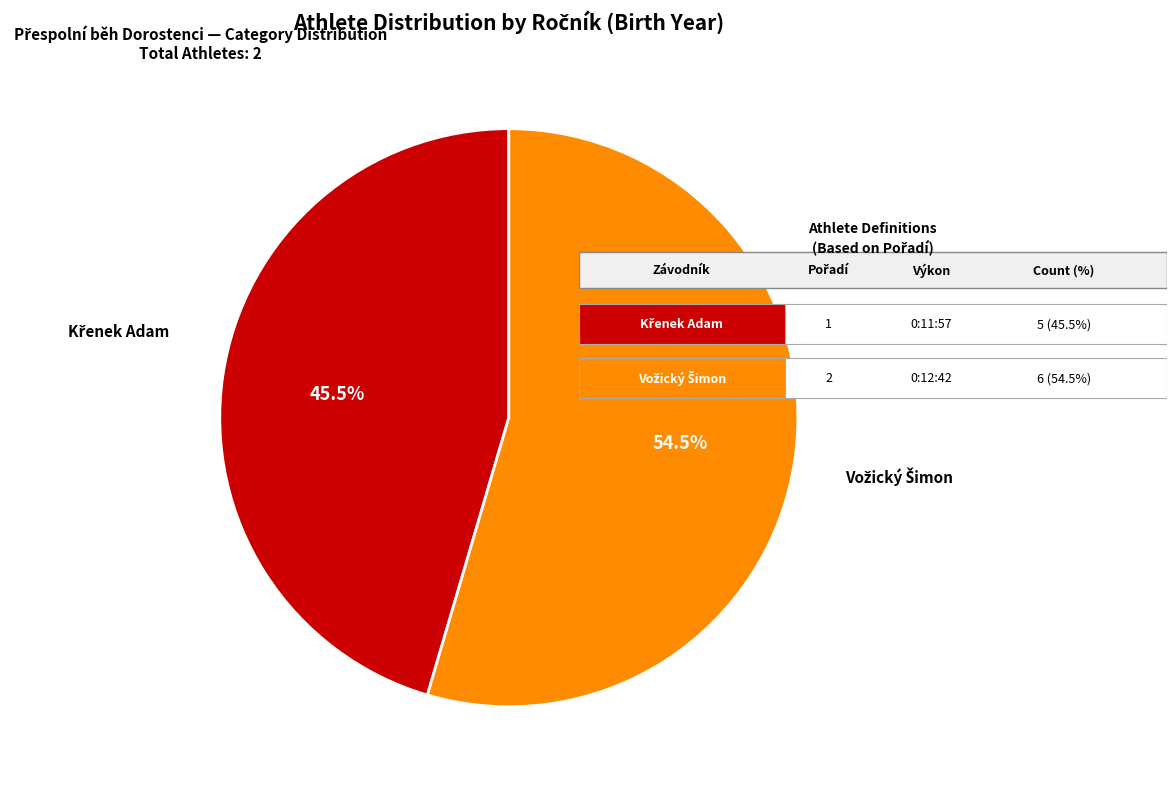

Is there any slice that represents more than half of the pie?

Yes